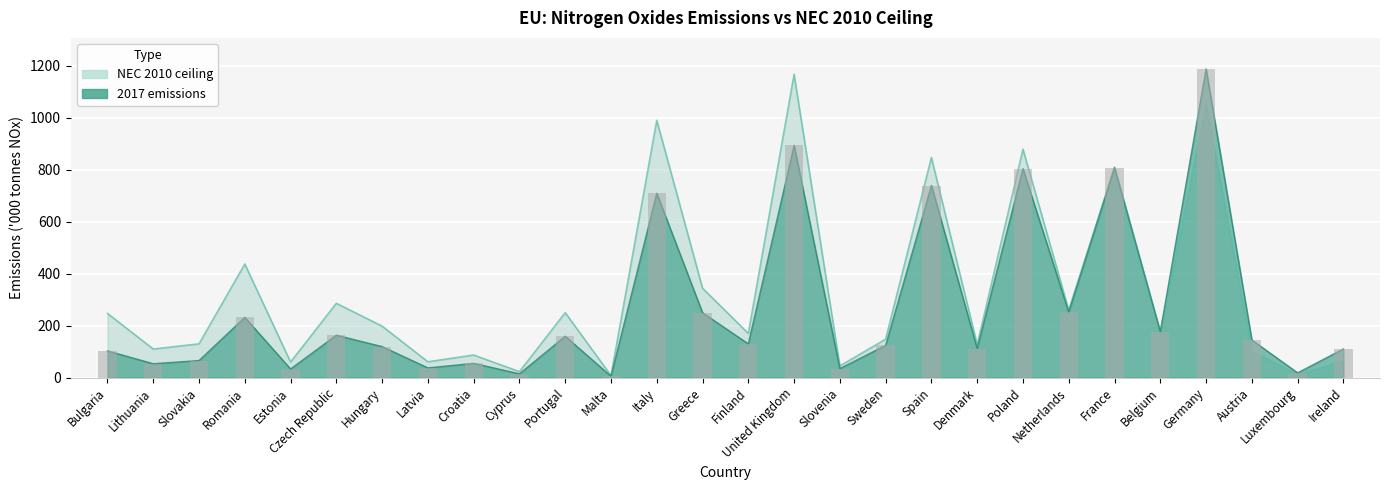

At which label is NEC 2010 ceiling closest to 587?

Romania